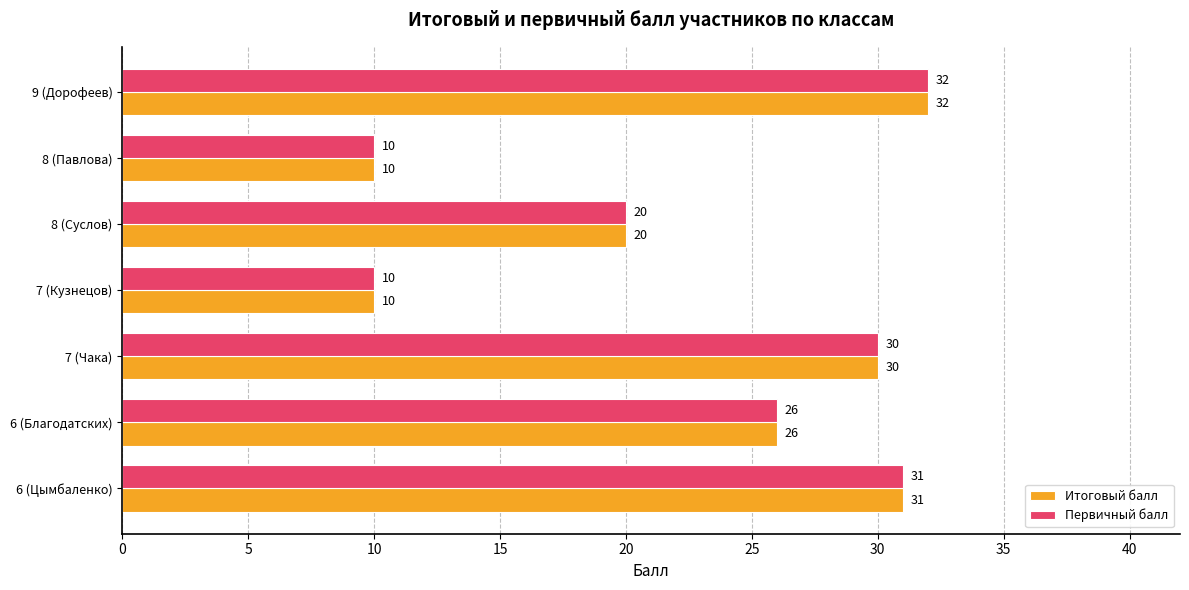

What is the approximate value of Первичный балл at 7 (Кузнецов)?

10